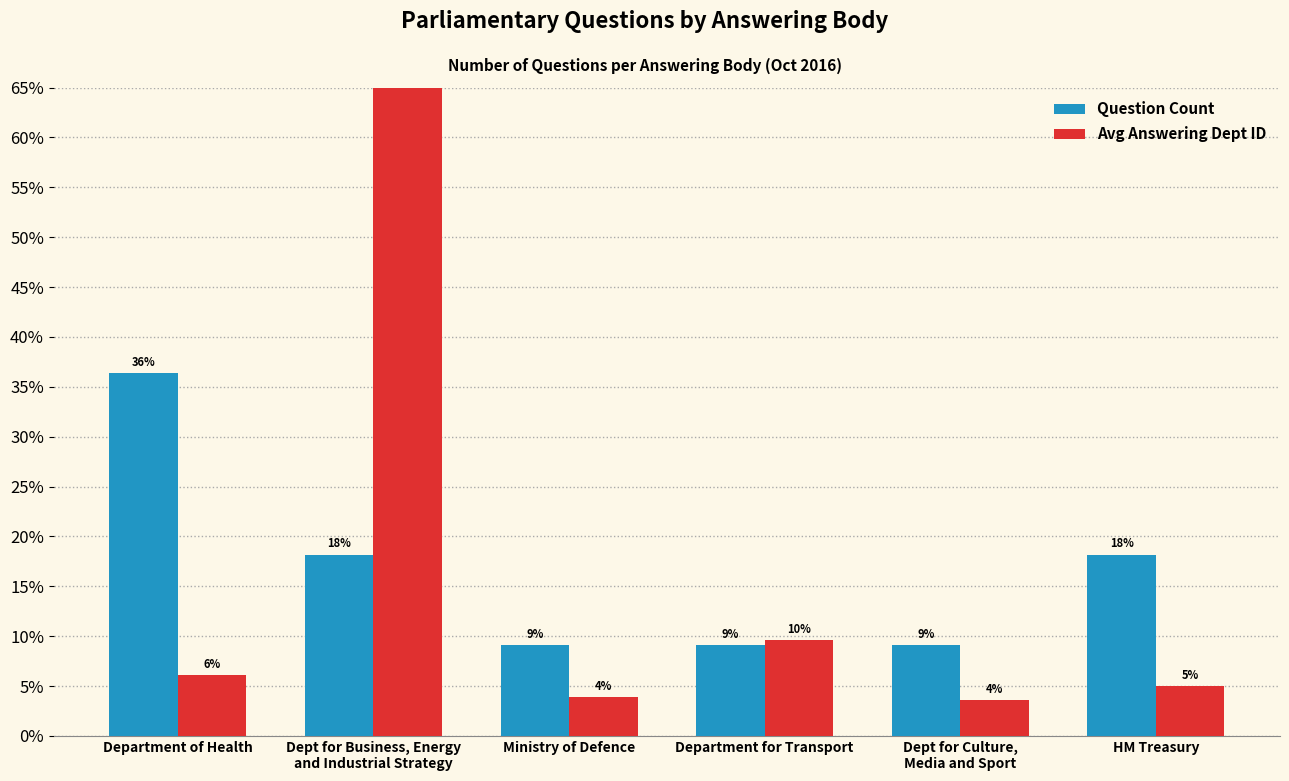

Which series has the largest total across all categories?

Question Count